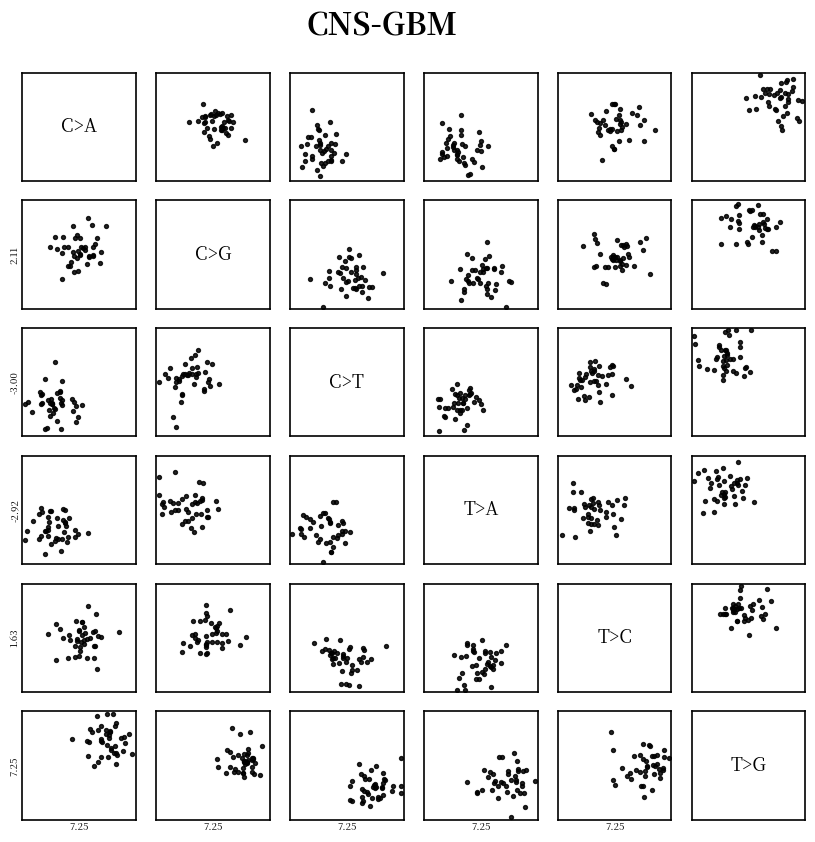

What is the minimum value for C>T vs T>G?

0.1